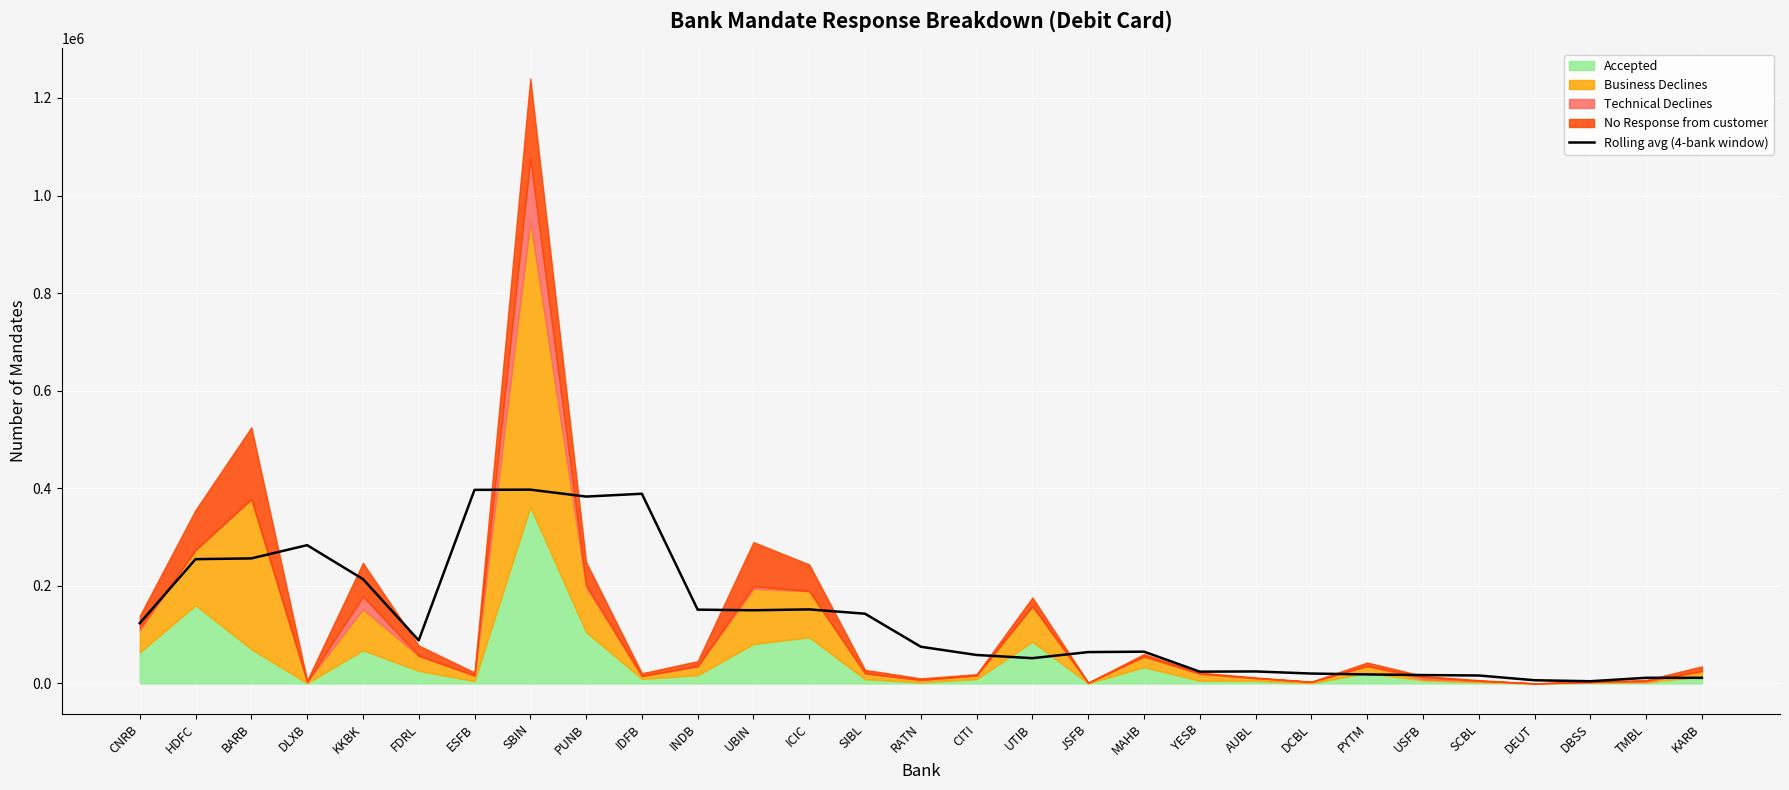

Which category has the highest value across all series?

SBIN